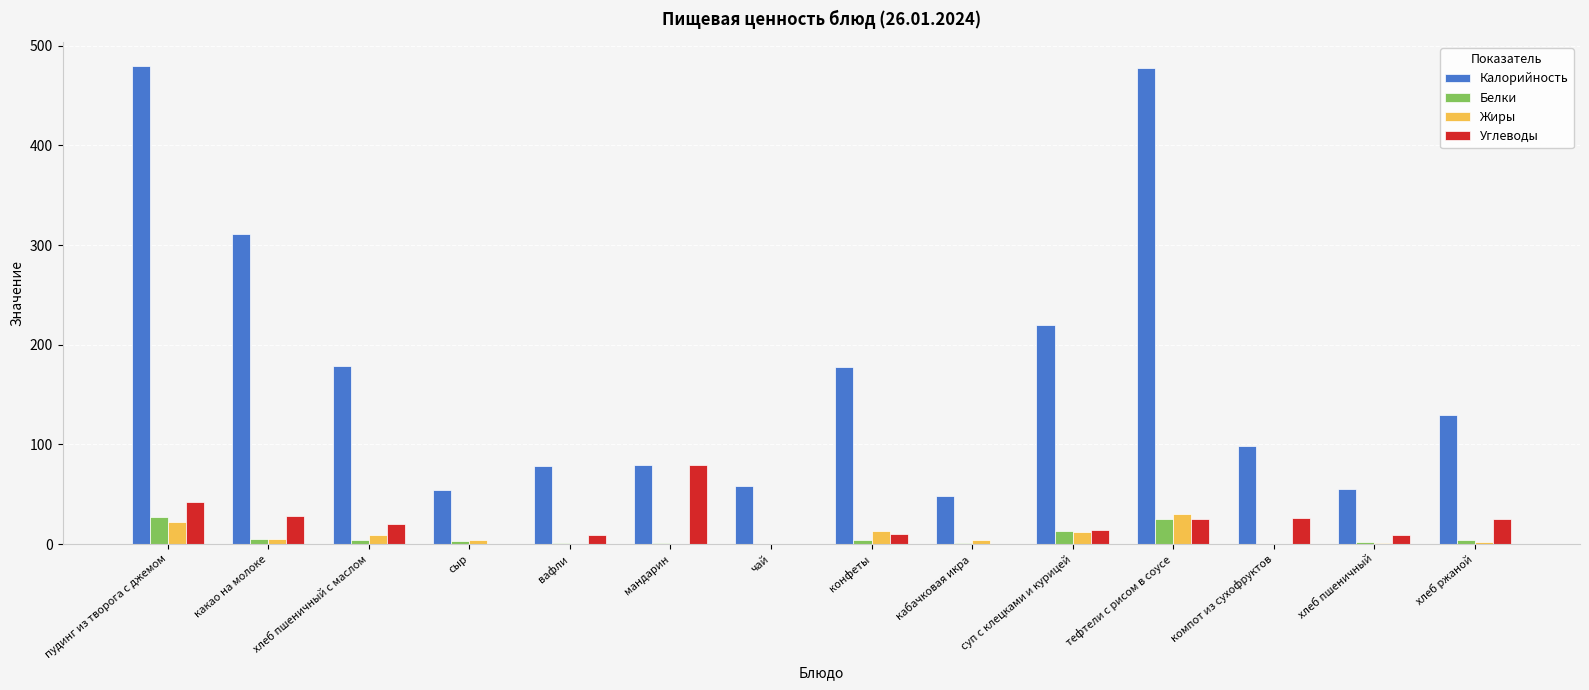

At which label does Углеводы reach its peak?

мандарин